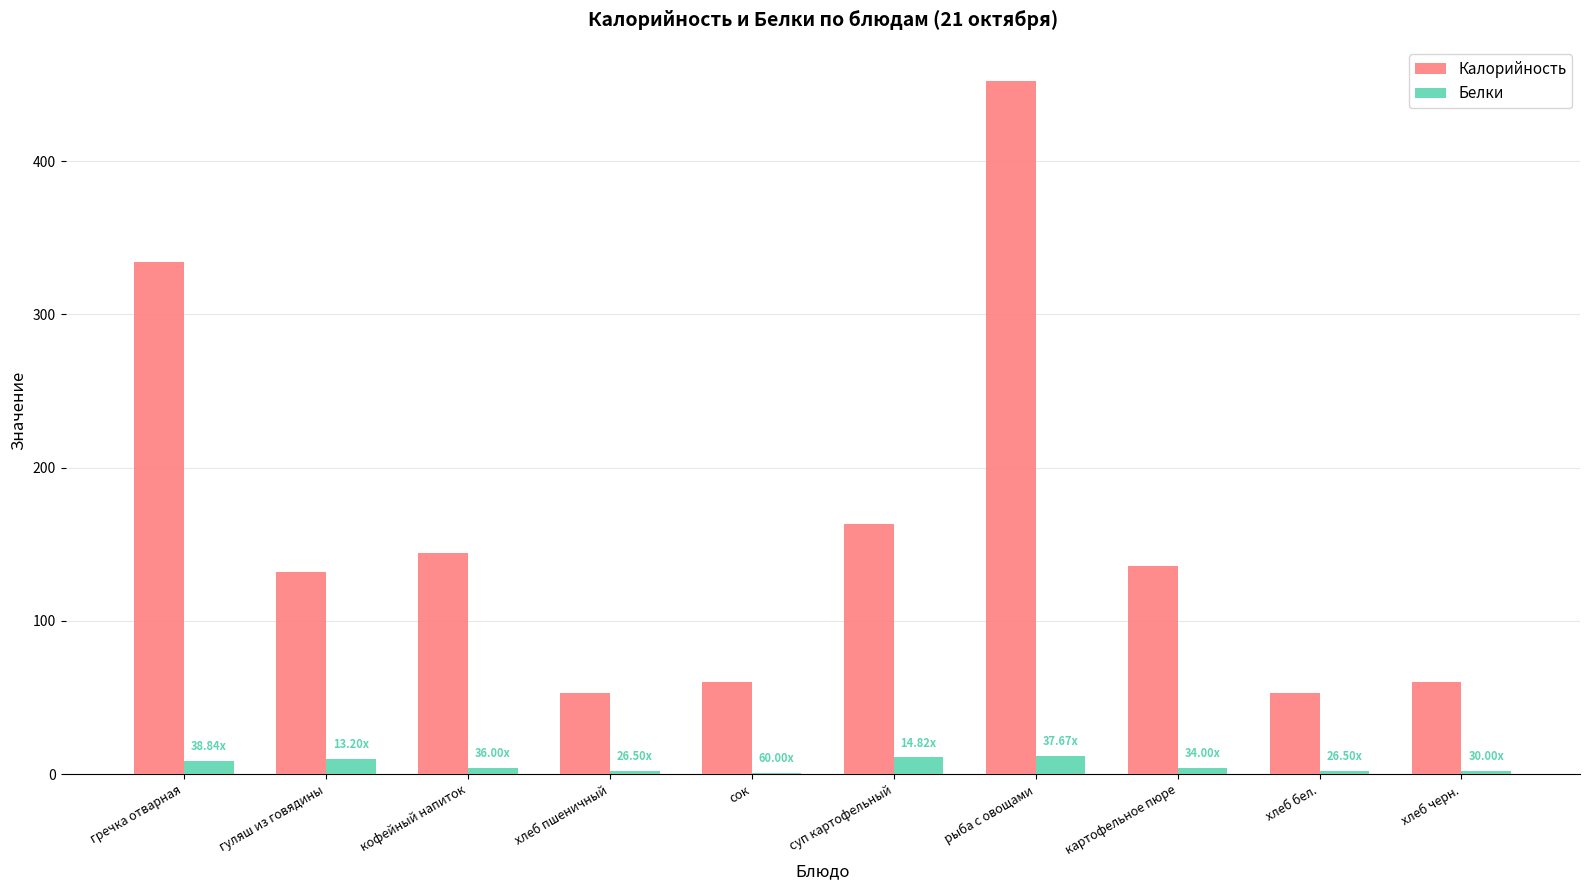

Which series has the largest range (max minus min)?

Калорийность